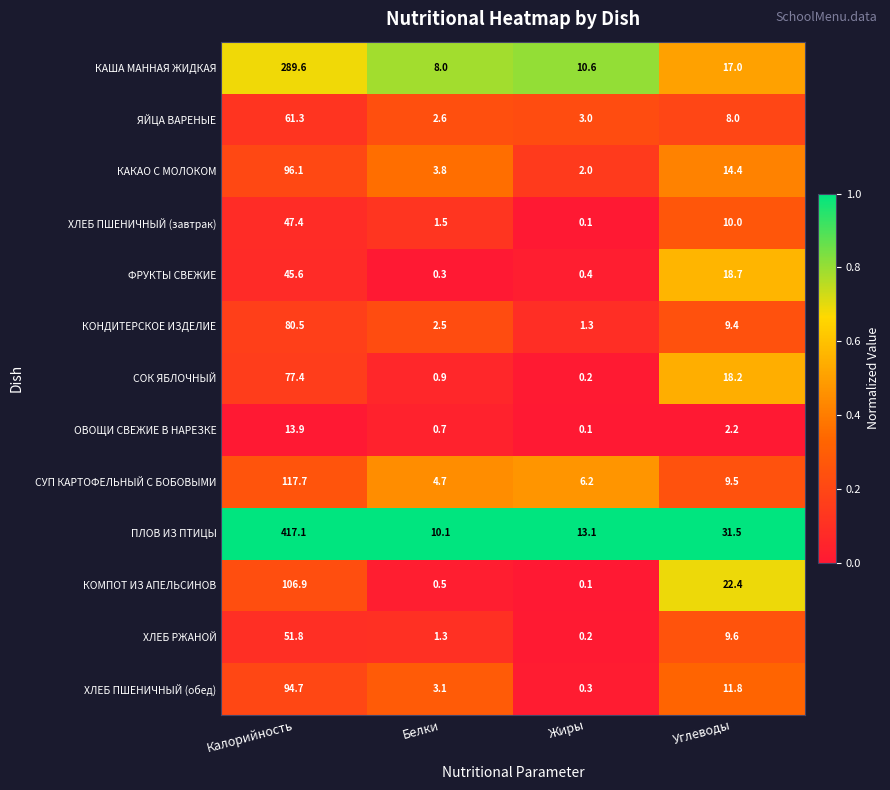

Which category has the lowest value in the ХЛЕБ ПШЕНИЧНЫЙ (завтрак) series?

Жиры